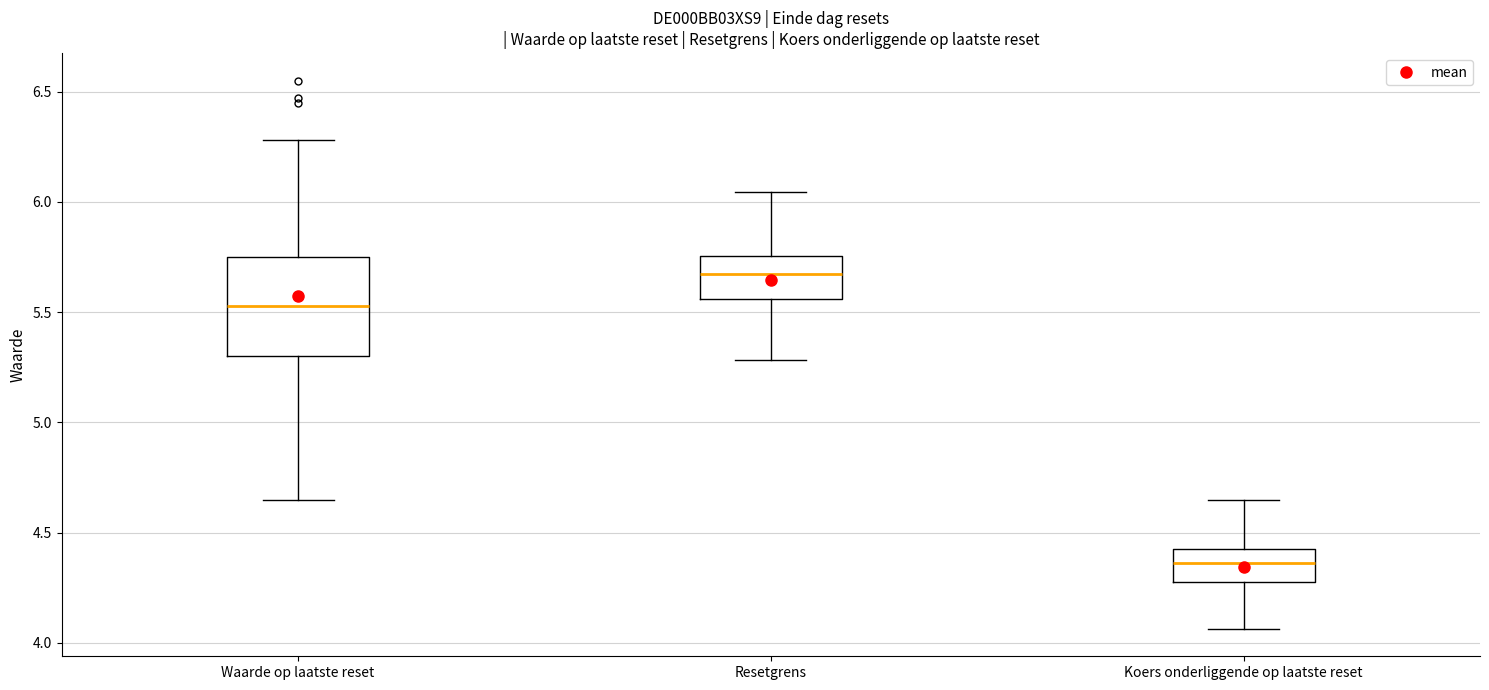

Which box is the tallest, from its lower edge to its upper edge?

Waarde op laatste reset